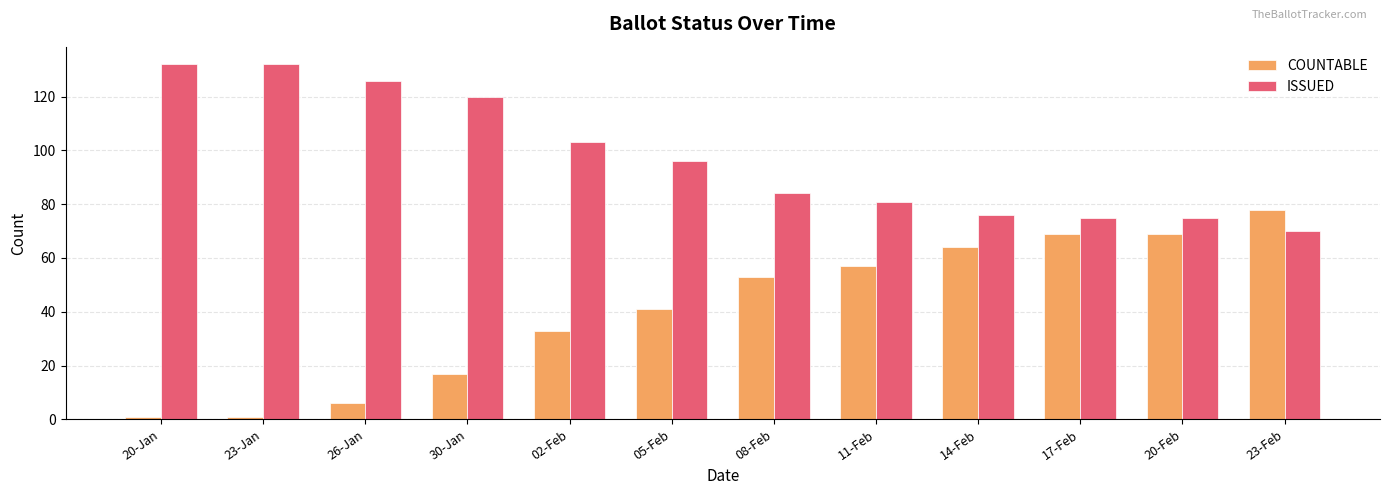

Reading left to right, transcribe all the data shown in this chart.

COUNTABLE: 1	1	6	17	33	41	53	57	64	69	69	78
ISSUED: 132	132	126	120	103	96	84	81	76	75	75	70